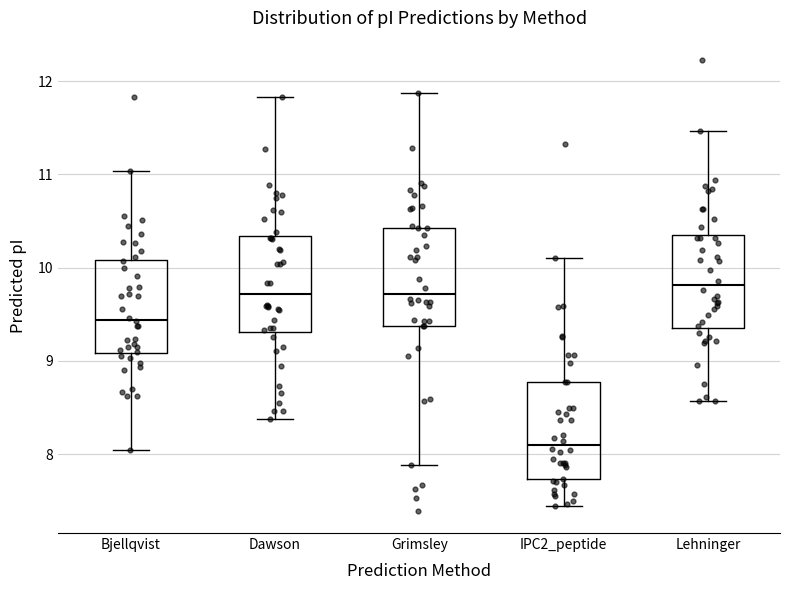

Reading left to right, transcribe this box plot: for each box, give where its median line is, the range the box spans, and where its two whiskers end, as read against the y-axis. The values are not printed on the chart, so give them approximately, as read against the axis.

Bjellqvist: median 9.4, box 9.1 to 10.1, whiskers 8.0 to 11.0
Dawson: median 9.7, box 9.3 to 10.3, whiskers 8.4 to 11.8
Grimsley: median 9.7, box 9.4 to 10.4, whiskers 7.9 to 11.9
IPC2_peptide: median 8.1, box 7.7 to 8.8, whiskers 7.4 to 10.1
Lehninger: median 9.8, box 9.4 to 10.4, whiskers 8.6 to 11.5